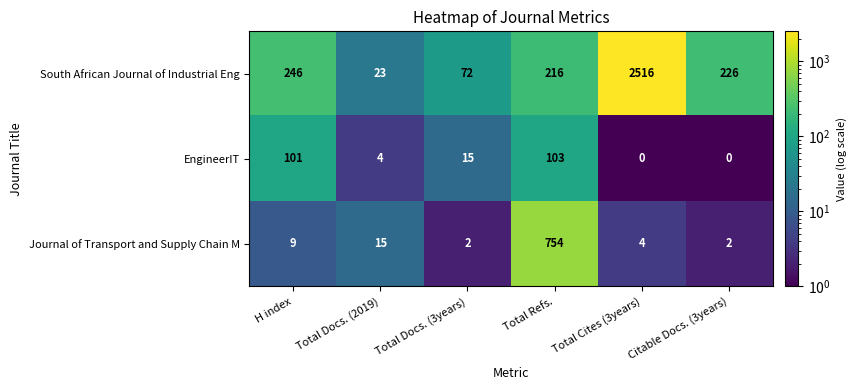

Between Total Refs. and Total Cites (3years), which series saw the biggest shift?

South African Journal of Industrial Eng